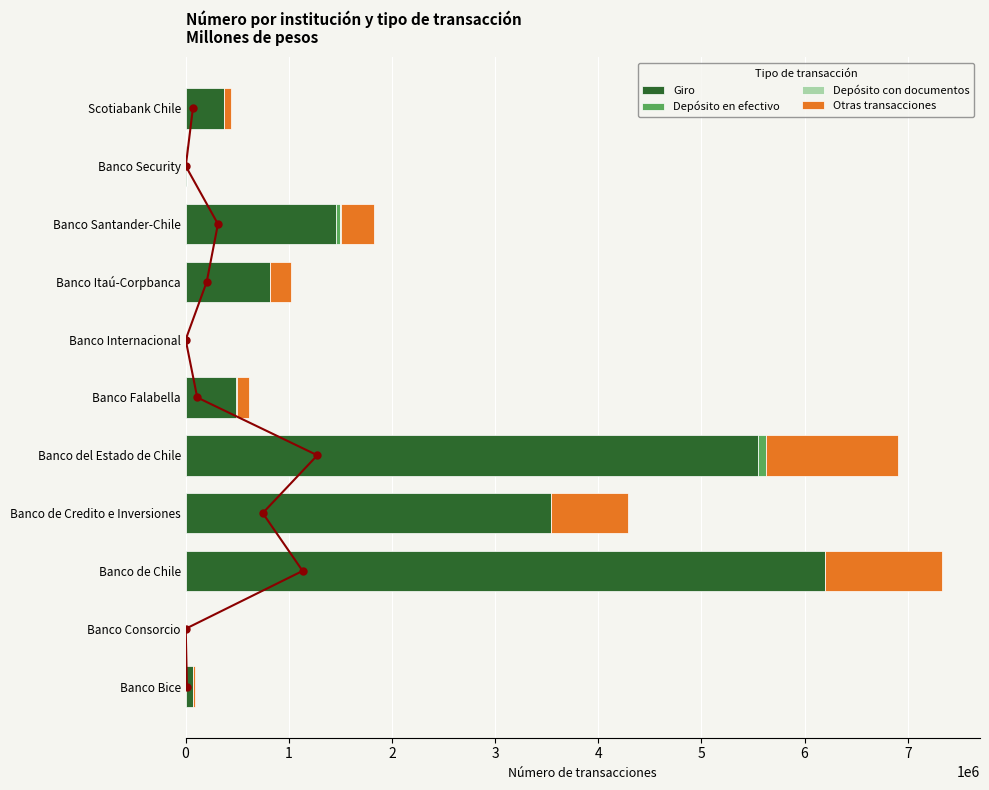

At which label does Giro reach its peak?

Banco de Chile